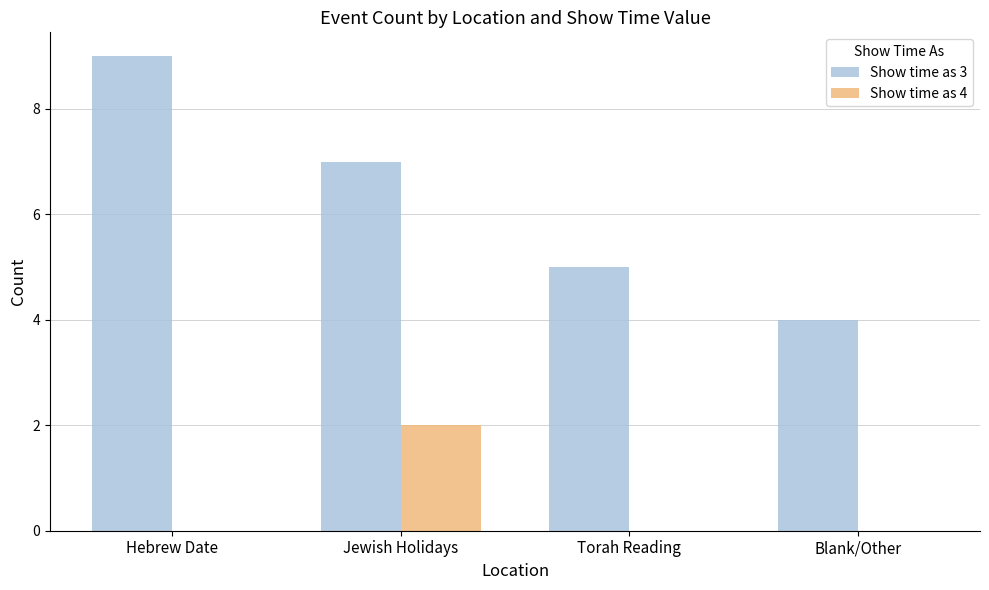

What is the spread (max minus min) of values at Blank/Other?

4